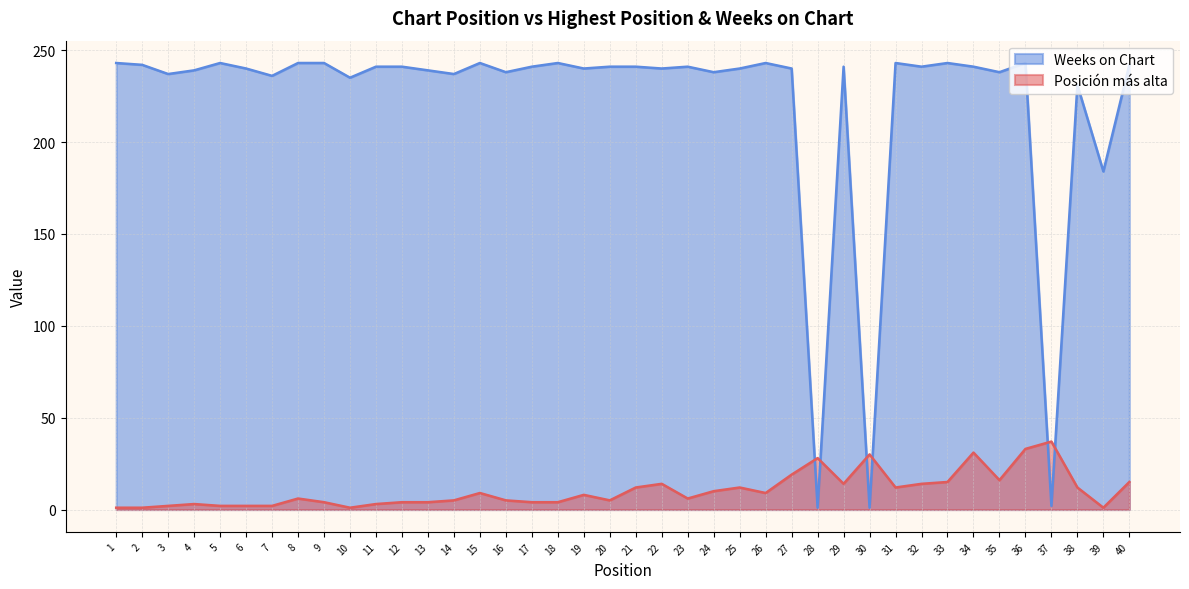

At how many categories does at least one series exceed 209?

36